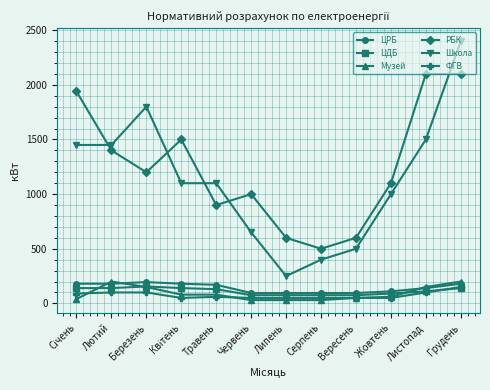

Read the РБК value at Листопад.

2100